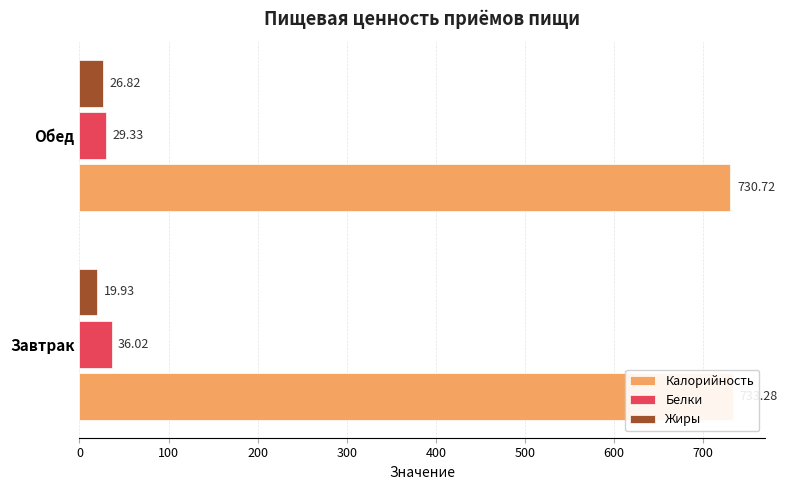

How many values in the Жиры series exceed 26?

1